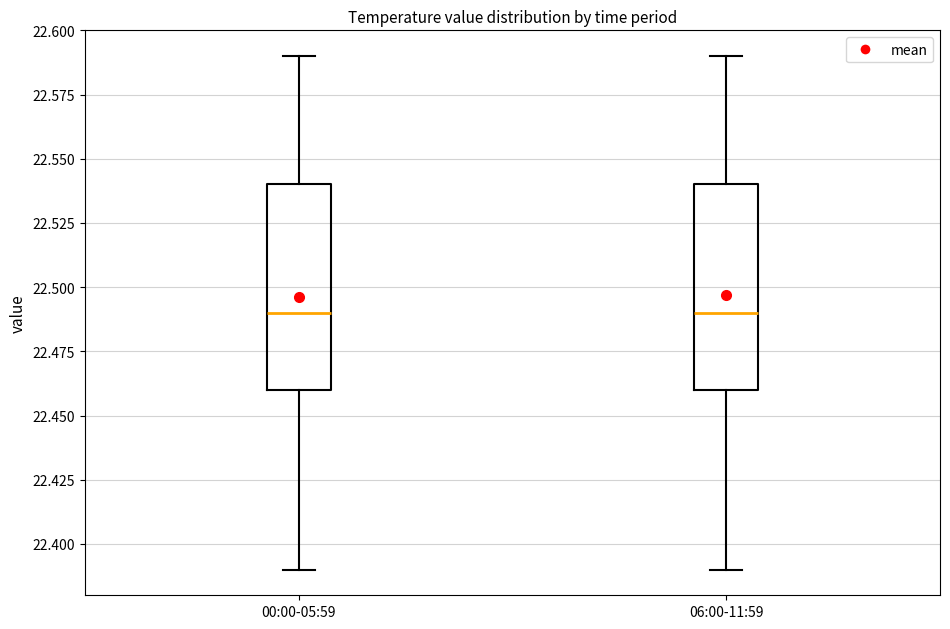

Reading left to right, transcribe this box plot: for each box, give where its median line is, the range the box spans, and where its two whiskers end, as read against the y-axis. The values are not printed on the chart, so give them approximately, as read against the axis.

00:00-05:59: median 22.49, box 22.46 to 22.54, whiskers 22.39 to 22.59
06:00-11:59: median 22.49, box 22.46 to 22.54, whiskers 22.39 to 22.59